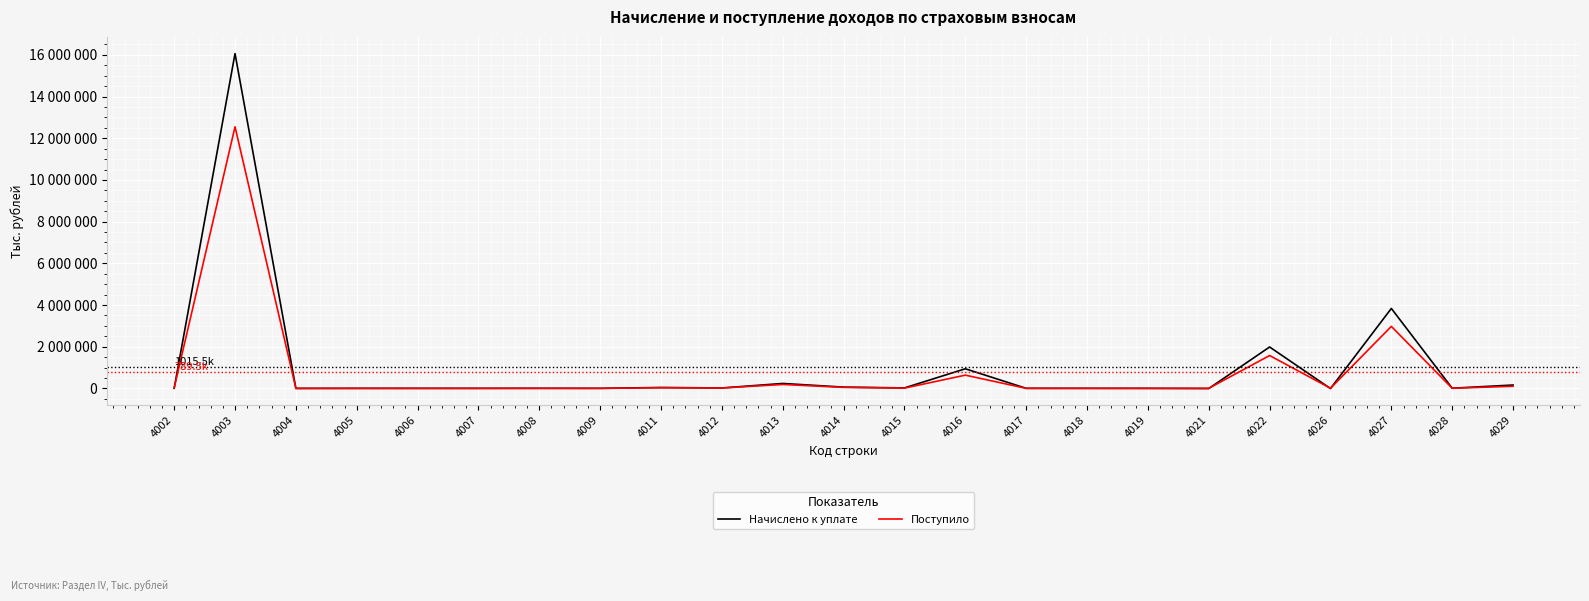

Does the chart have visible grid lines?

Yes